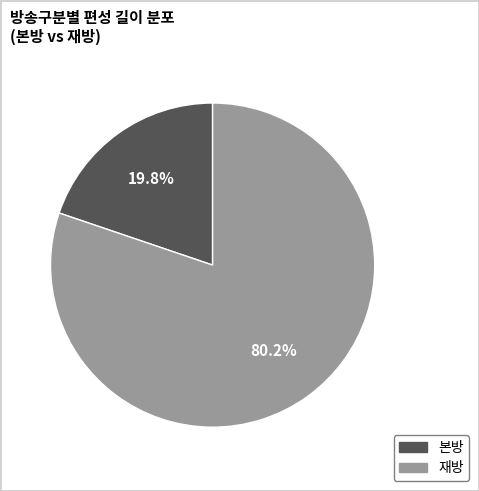

Is there any slice that represents more than half of the pie?

Yes